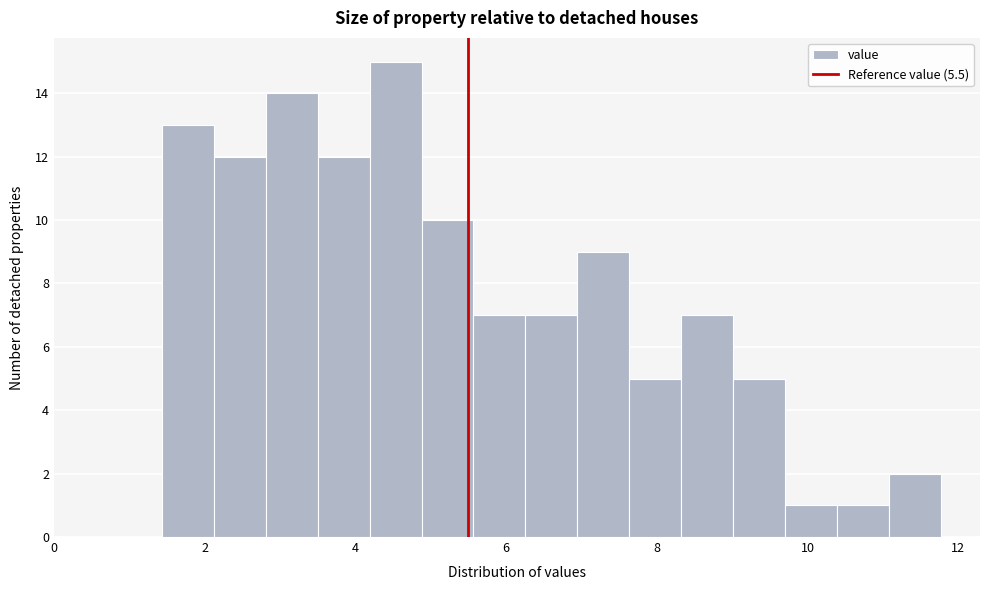

Read against the x-axis, roughly where is the centre of the tallest bar?

4.6